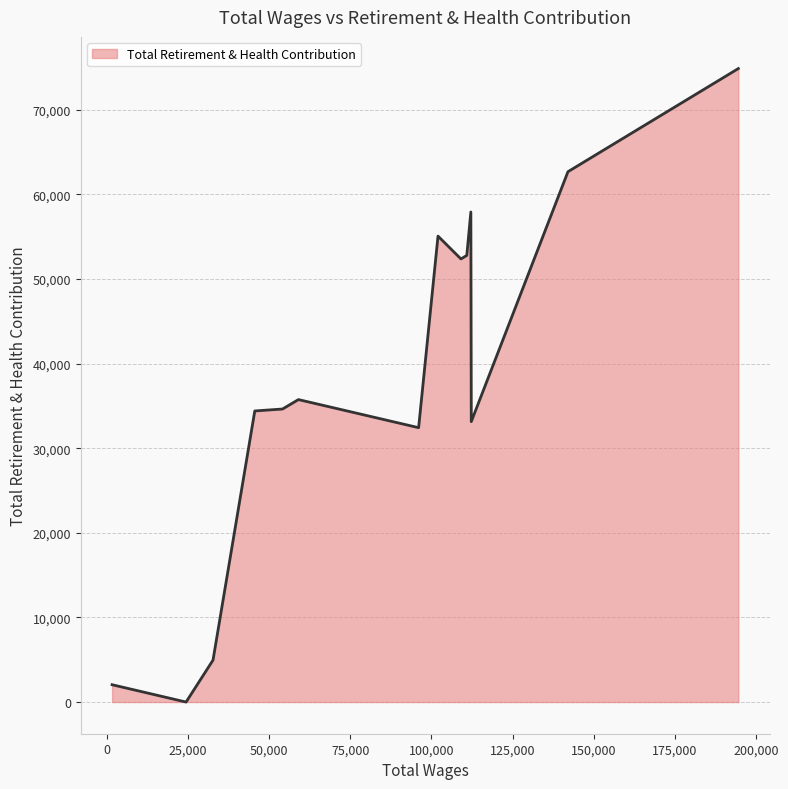

What is the difference between the maximum and minimum values?

74868